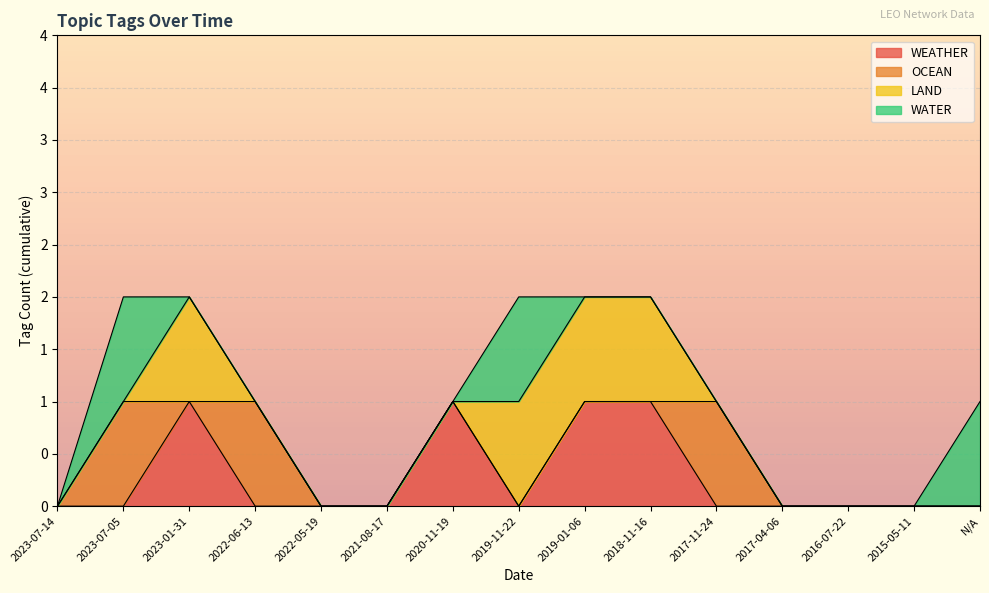

Reading left to right, extract all data points from this chart.

WEATHER: 2023-07-14=0	2023-07-05=0	2023-01-31=1	2022-06-13=0	2022-05-19=0	2021-08-17=0	2020-11-19=1	2019-11-22=0	2019-01-06=1	2018-11-16=1	2017-11-24=0	2017-04-06=0	2016-07-22=0	2015-05-11=0	N/A=0
OCEAN: 2023-07-14=0	2023-07-05=1	2023-01-31=0	2022-06-13=1	2022-05-19=0	2021-08-17=0	2020-11-19=0	2019-11-22=0	2019-01-06=0	2018-11-16=0	2017-11-24=1	2017-04-06=0	2016-07-22=0	2015-05-11=0	N/A=0
LAND: 2023-07-14=0	2023-07-05=0	2023-01-31=1	2022-06-13=0	2022-05-19=0	2021-08-17=0	2020-11-19=0	2019-11-22=1	2019-01-06=1	2018-11-16=1	2017-11-24=0	2017-04-06=0	2016-07-22=0	2015-05-11=0	N/A=0
WATER: 2023-07-14=0	2023-07-05=1	2023-01-31=0	2022-06-13=0	2022-05-19=0	2021-08-17=0	2020-11-19=0	2019-11-22=1	2019-01-06=0	2018-11-16=0	2017-11-24=0	2017-04-06=0	2016-07-22=0	2015-05-11=0	N/A=1